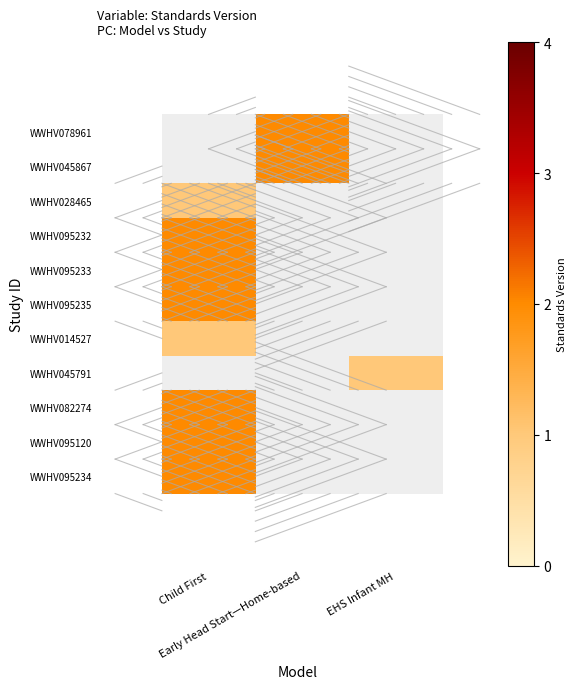

Is the value of WWHV045867 at Child First greater than the value of WWHV095233 at Early Head Start—Home-based?

No